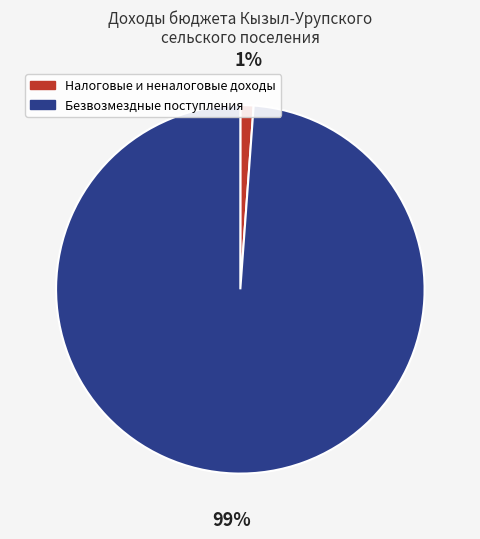

What is the smallest slice in the pie chart?

Налоговые и неналоговые доходы